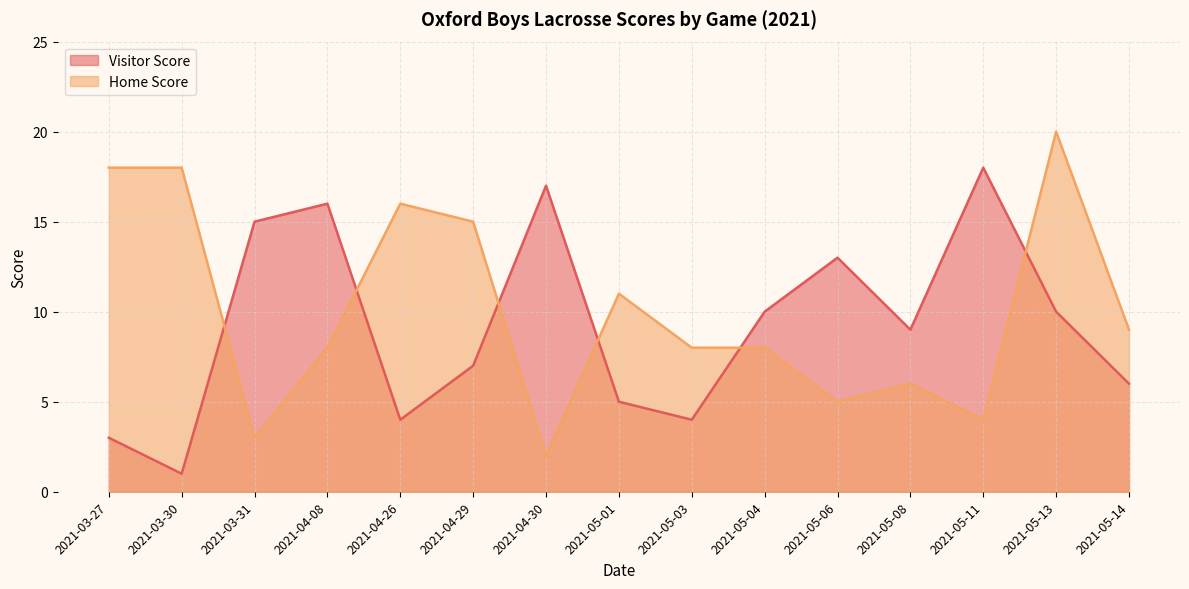

What is the sum of all Visitor Score values?

138